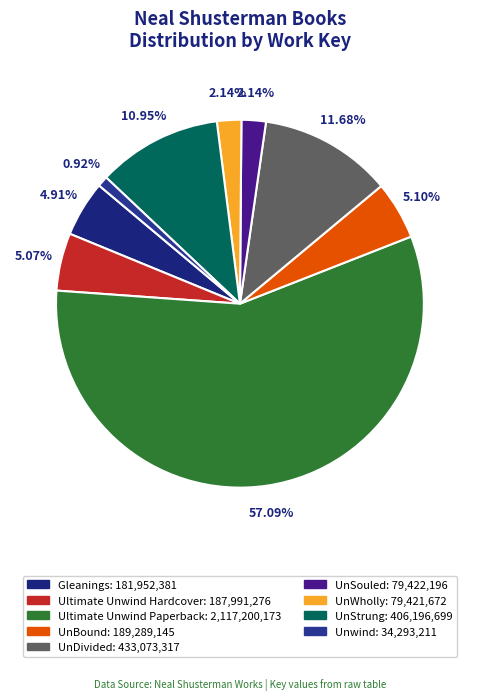

Do Ultimate Unwind Hardcover and Gleanings together represent more than half of the pie?

No